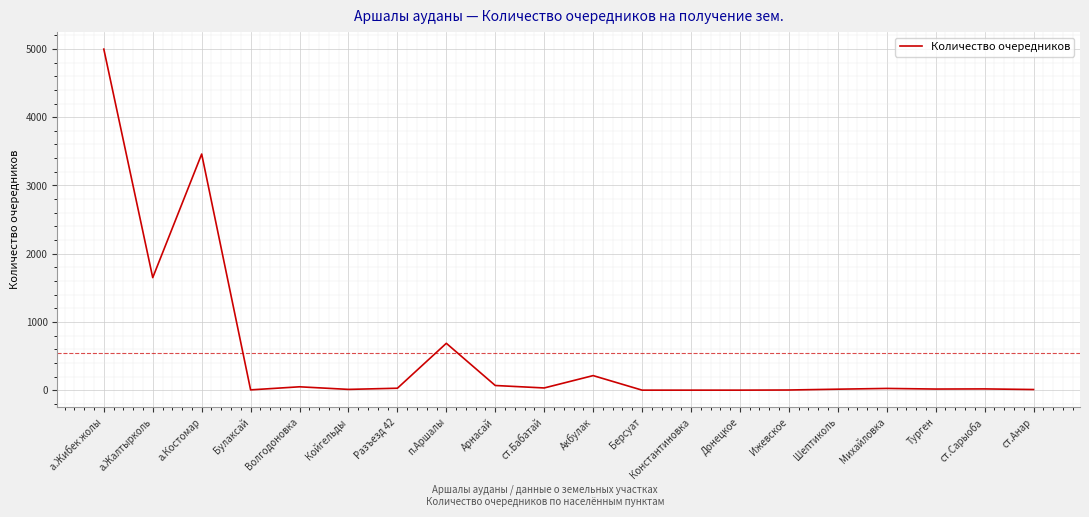

What is the difference between the maximum and minimum values?

4995